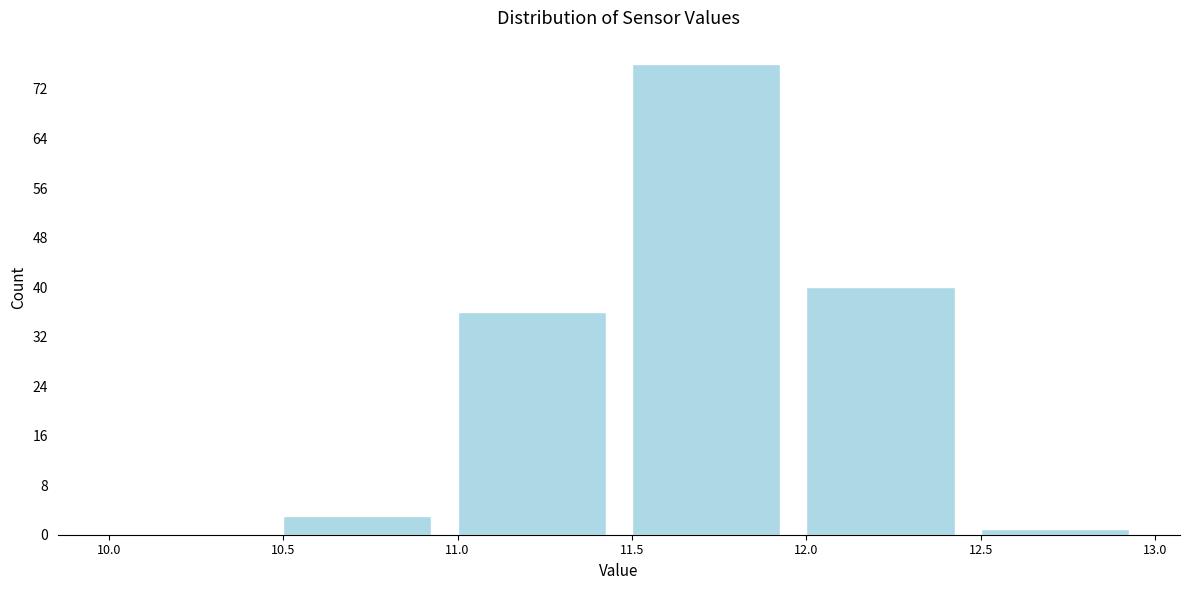

Reading left to right, transcribe this chart: for each bar, give the range it covers on the x-axis and its height. The values are not printed on the chart, so give them approximately, as read against the axis.

10.0 to 10.5: 0
10.5 to 11.0: 3
11.0 to 11.5: 36
11.5 to 12.0: 76
12.0 to 12.5: 40
12.5 to 13.0: 1